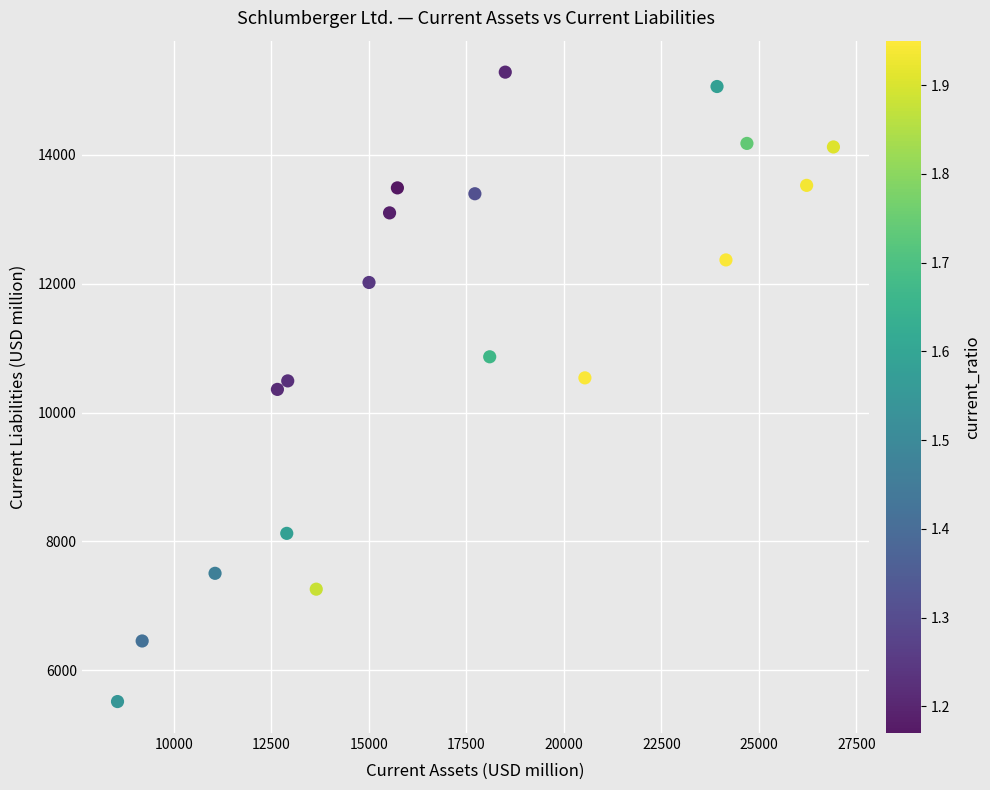

What is the range of X values (max minus min)?

18358